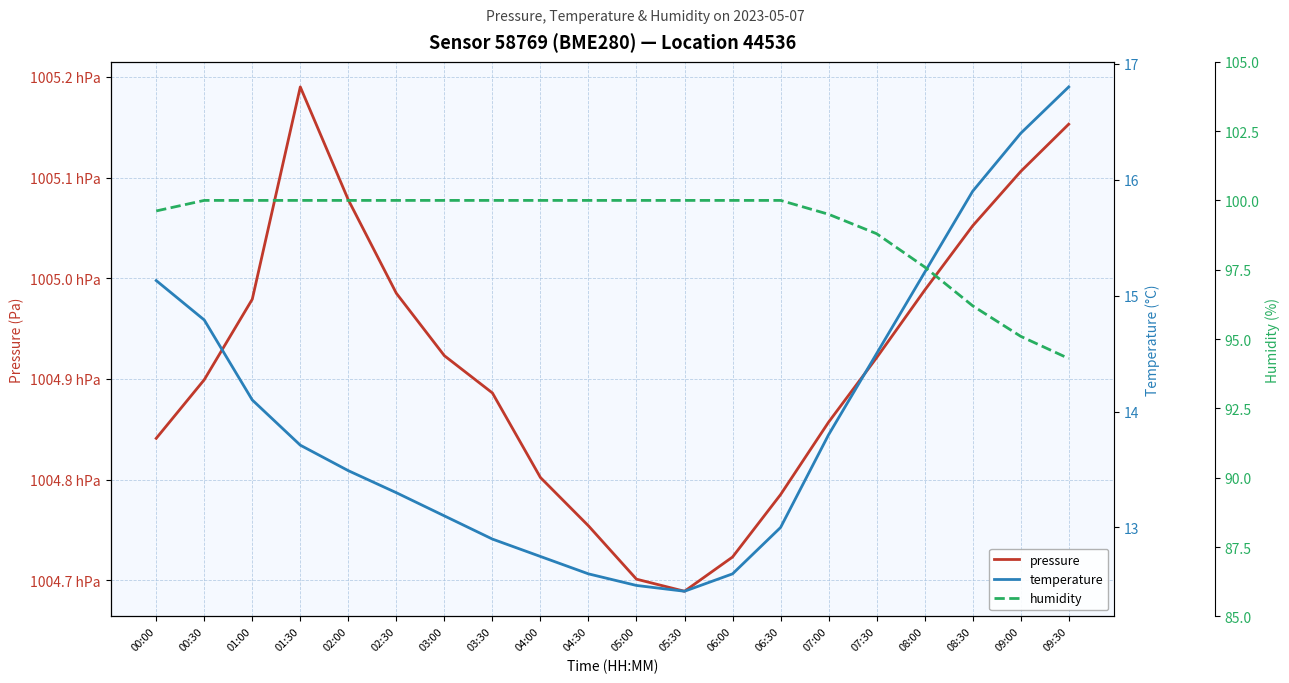

True or false: humidity has more than 0 points higher than both neighbors.

False